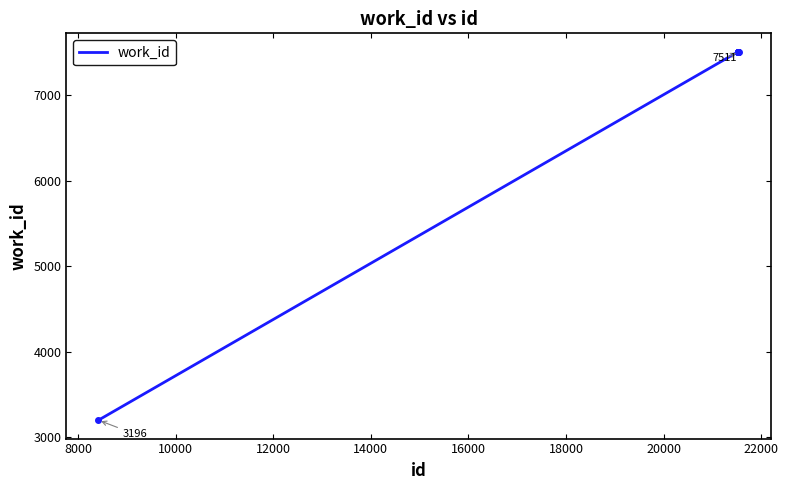

What is the smallest value displayed?

3196